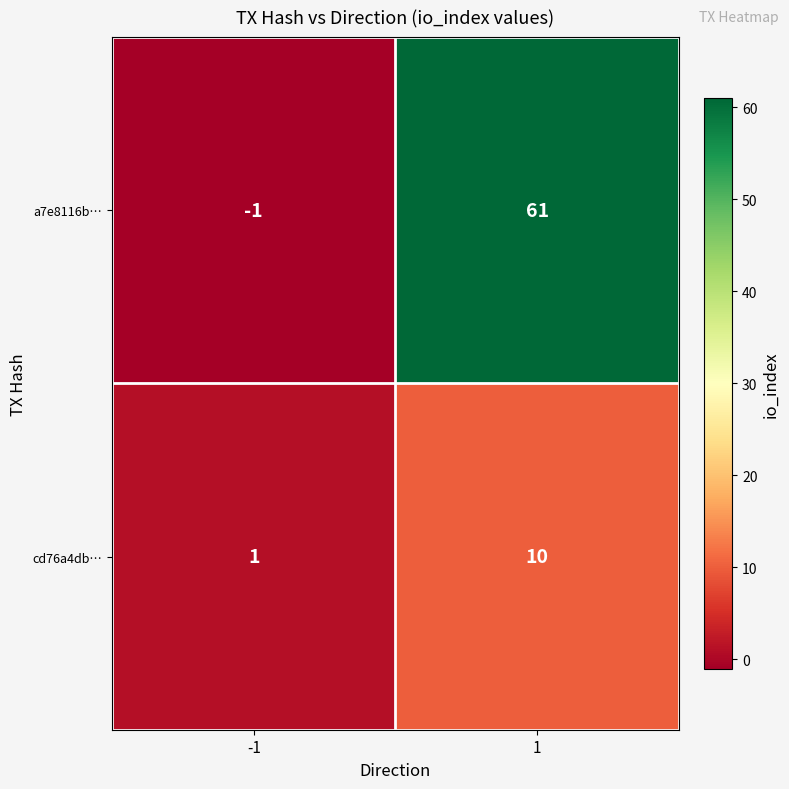

Rank the series by their average value, from lowest to highest.

cd76a4db…, a7e8116b…